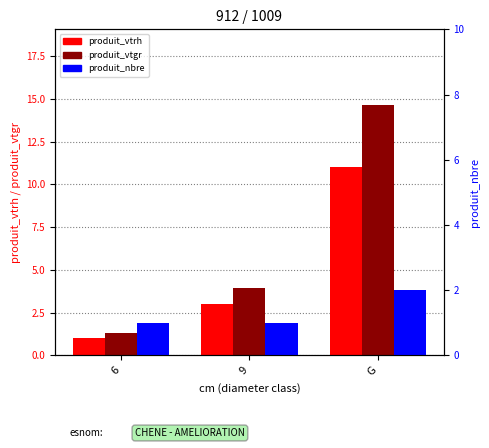

List the series in order of their peak value, highest first.

produit_vtgr, produit_vtrh, produit_nbre